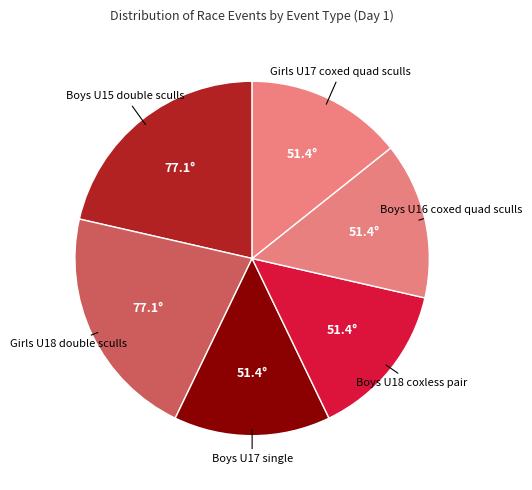

The Girls U17 coxed quad sculls slice represents 3% of the pie. True or false?

False